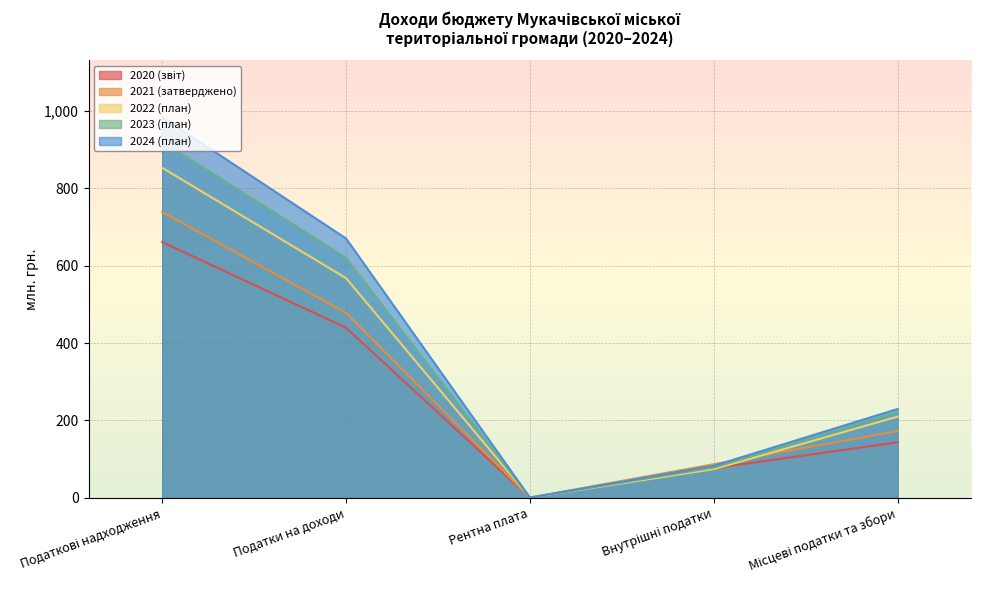

Reading right to left, list all the values displayed in this chart.

2020 (звіт): Місцеві податки та збори=143.5	Внутрішні податки=76.7	Рентна плата=0.6	Податки на доходи=439.5	Податкові надходження=660.5
2021 (затверджено): Місцеві податки та збори=172.6	Внутрішні податки=86.9	Рентна плата=0.7	Податки на доходи=477.9	Податкові надходження=738.2
2022 (план): Місцеві податки та збори=209.8	Внутрішні податки=74.3	Рентна плата=0.7	Податки на доходи=567.5	Податкові надходження=852.5
2023 (план): Місцеві податки та збори=221.1	Внутрішні податки=78.4	Рентна плата=0.8	Податки на доходи=619.9	Податкові надходження=920.3
2024 (план): Місцеві податки та збори=229.5	Внутрішні податки=82.8	Рентна плата=0.9	Податки на доходи=669.9	Податкові надходження=983.2